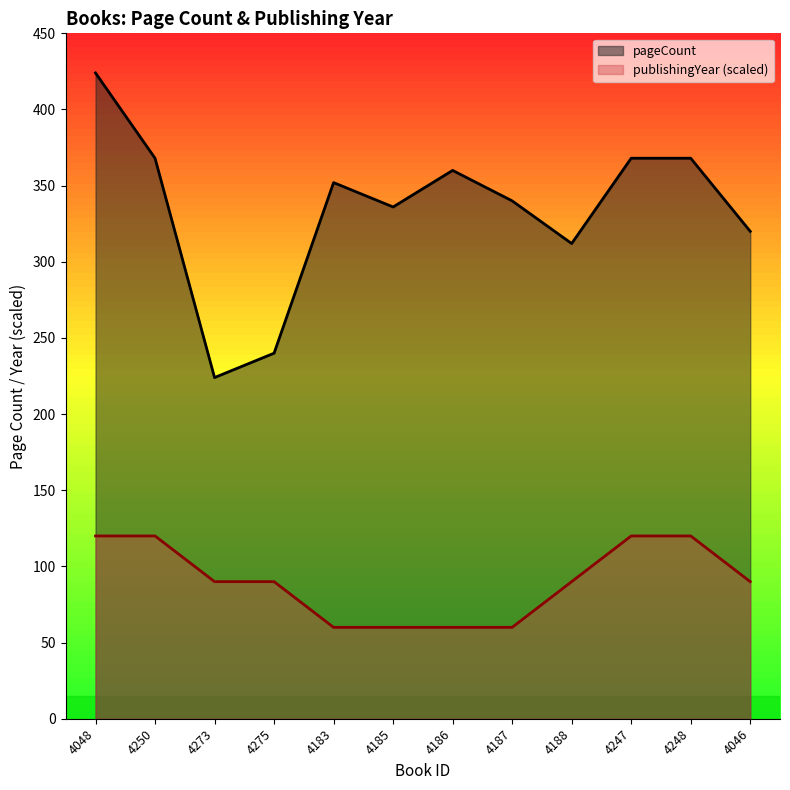

Which series has the largest total across all categories?

pageCount